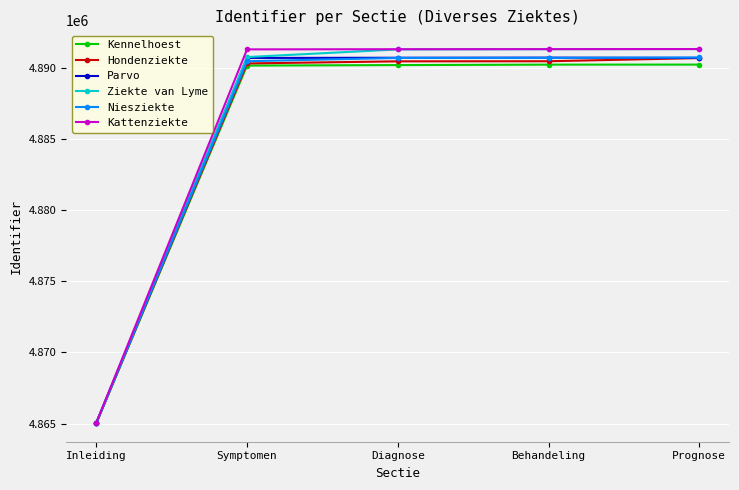

What is the difference between the maximum and minimum values in the Hondenziekte series?

25618